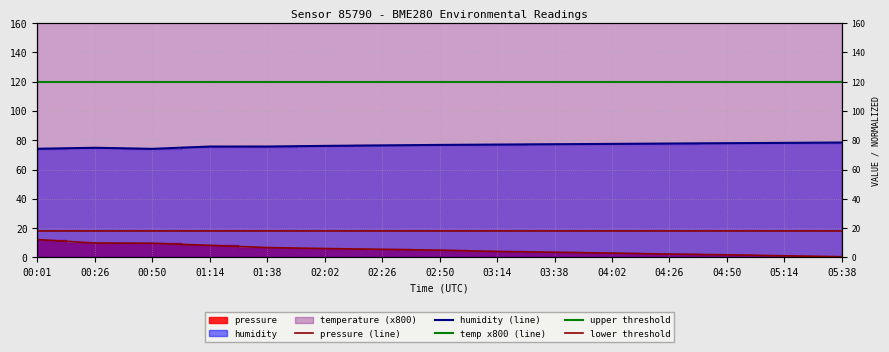

The pressure series shows 6.5 at 03:14. True or false?

False